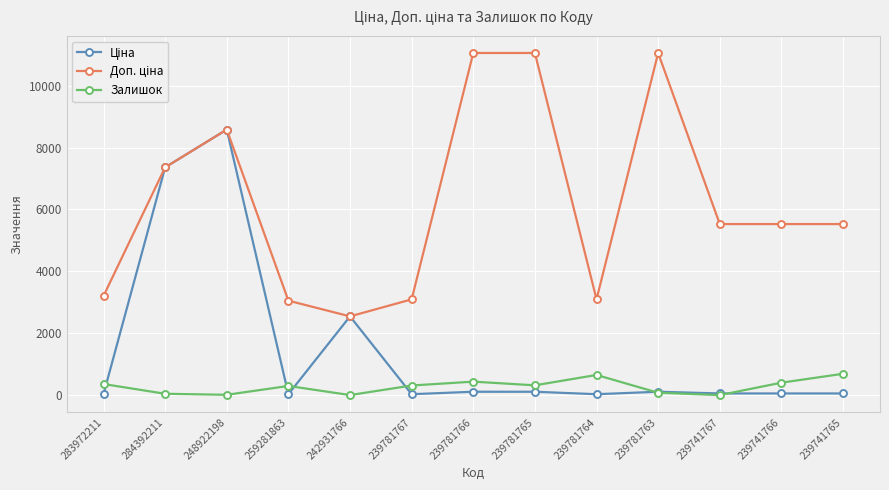

In Залишок, how many points are higher than both neighbors (excluding endpoints)?

3